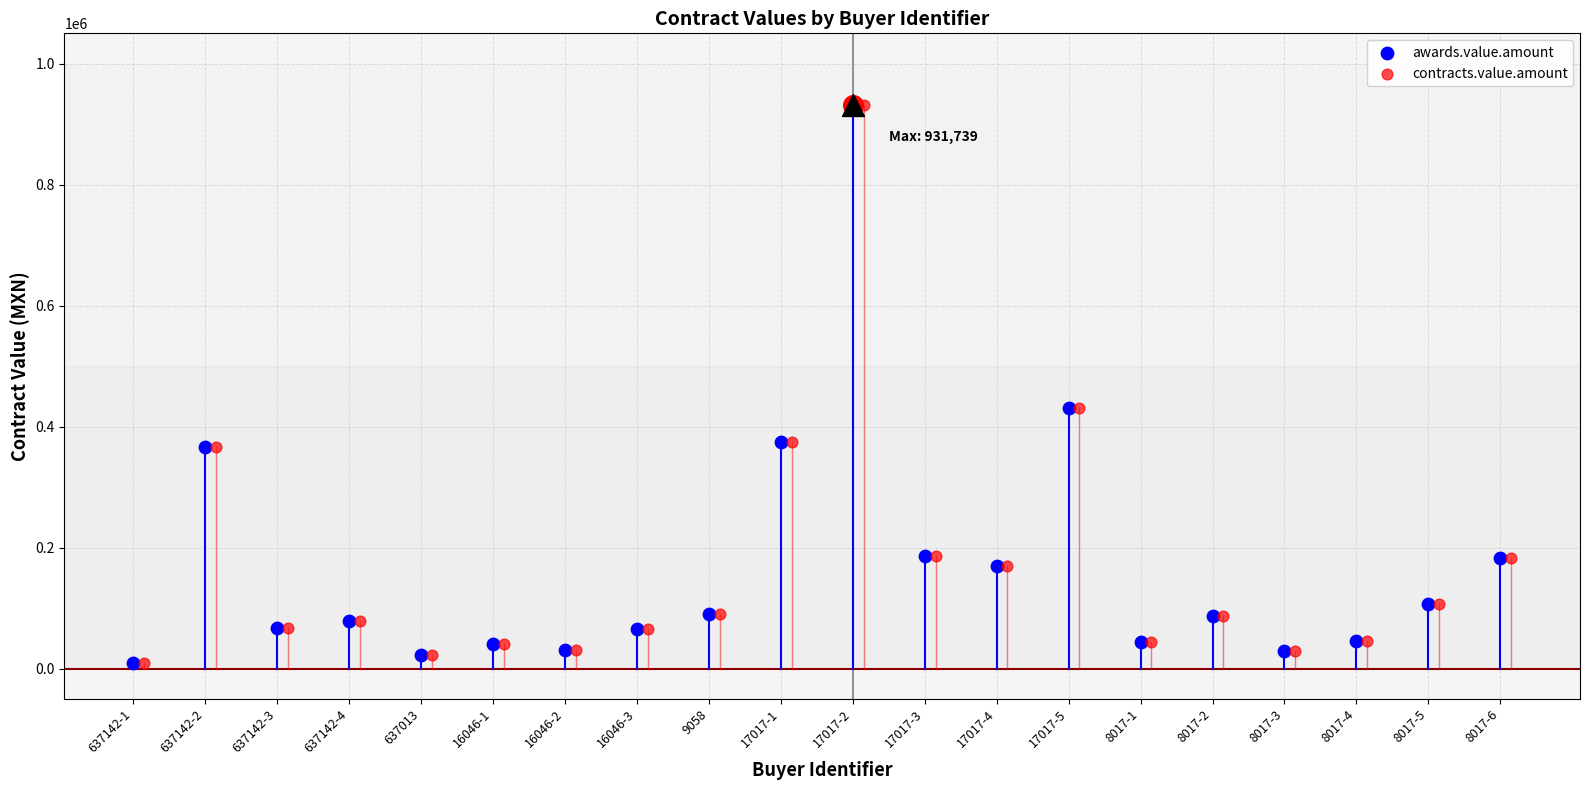

What are all the series names shown in the legend?

awards.value.amount, contracts.value.amount